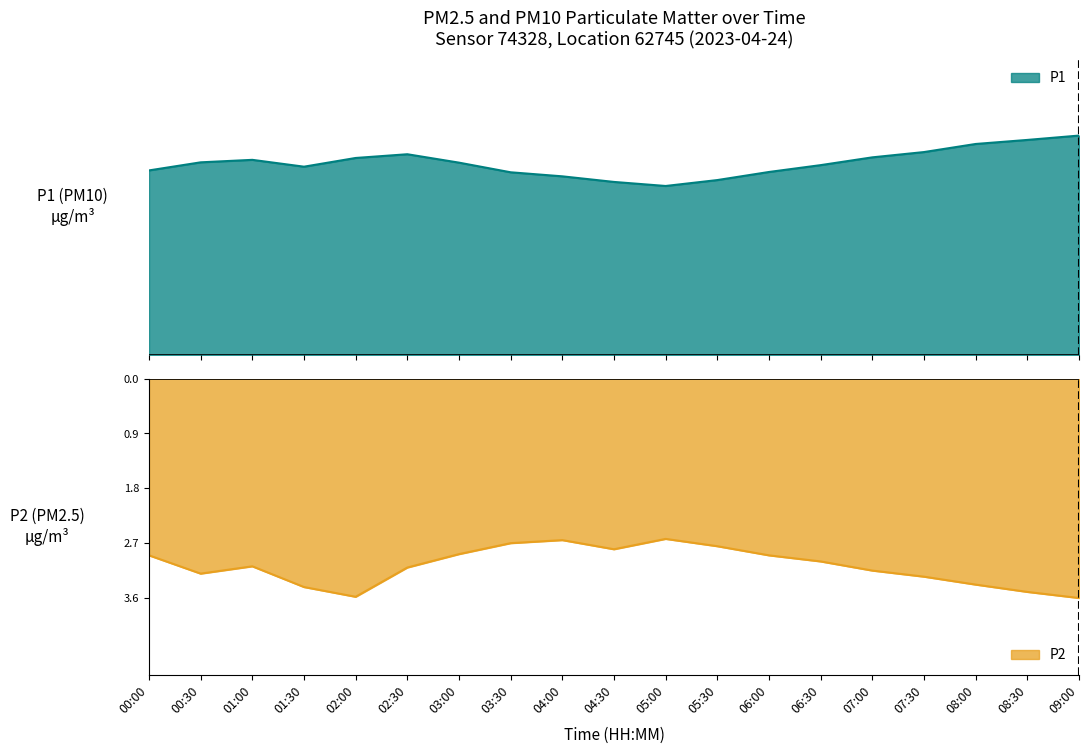

Rank the categories by P2 value from highest to lowest.

05:00, 04:00, 03:30, 05:30, 04:30, 03:00, 00:00, 06:00, 06:30, 01:00, 02:30, 07:00, 00:30, 07:30, 08:00, 01:30, 08:30, 02:00, 09:00